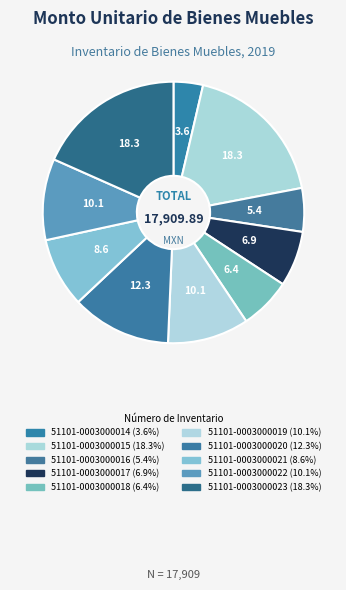

The 51101-0003000019 slice represents 10% of the pie. True or false?

True